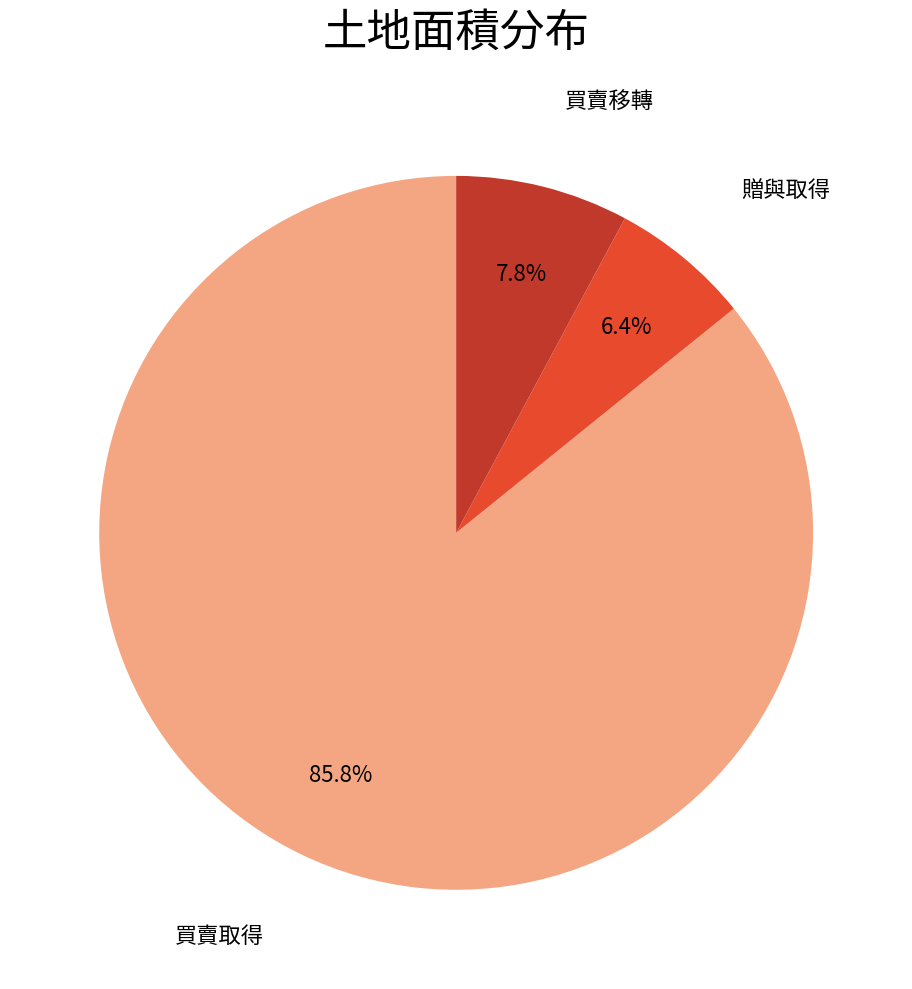

Is there any slice that represents more than half of the pie?

Yes